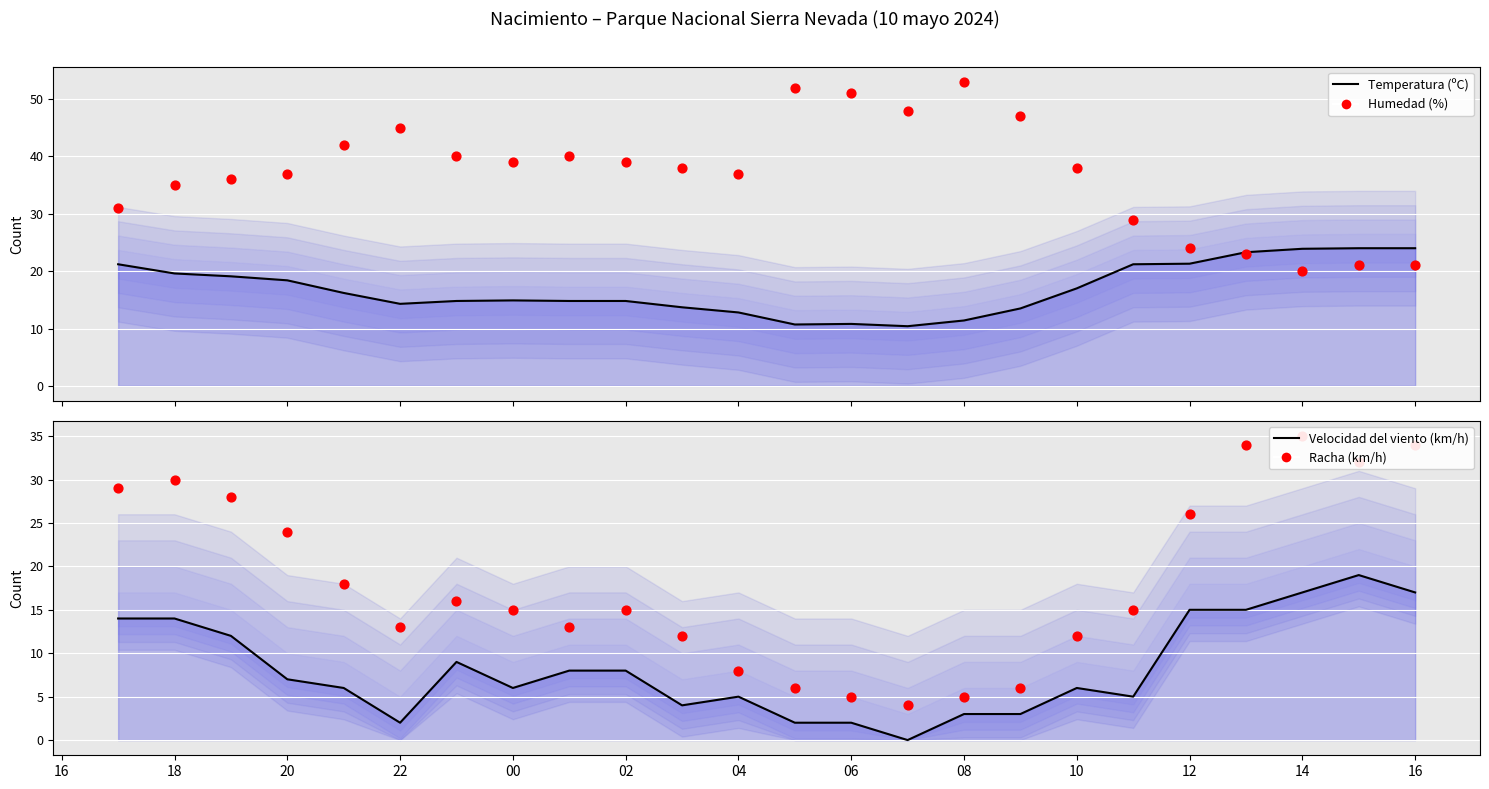

What are all the series names shown in the legend?

Temperatura (ºC) (línea), Humedad (%), Velocidad del viento (km/h) (línea), Racha (km/h)